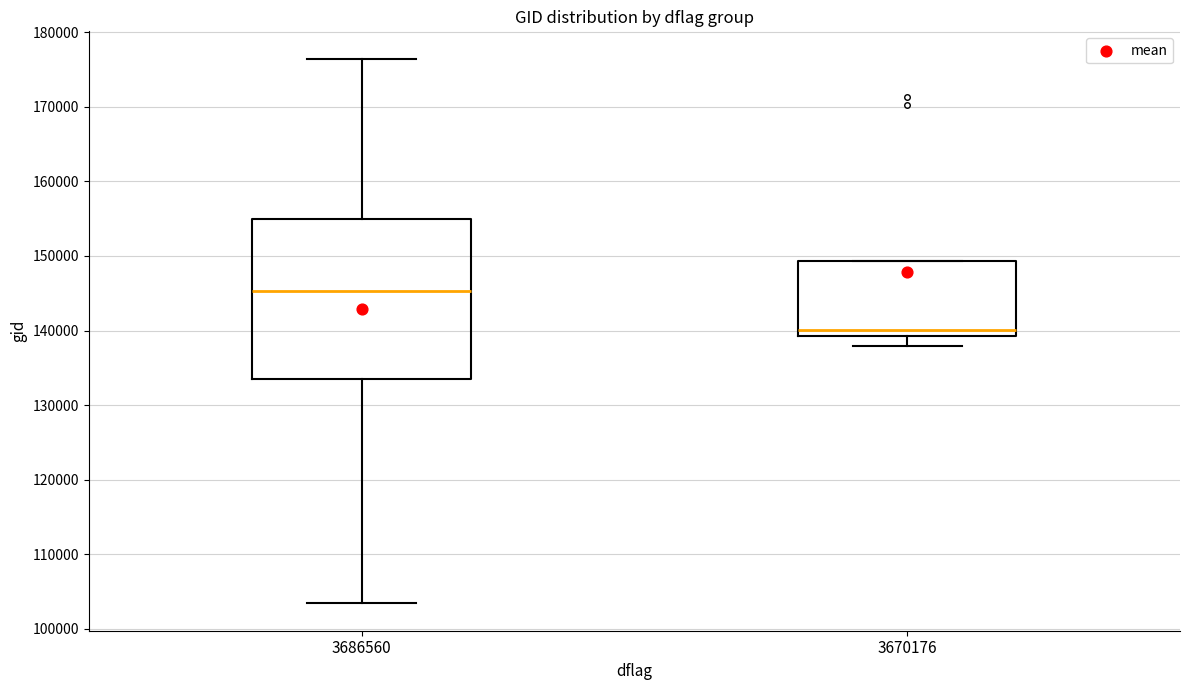

Which box is the tallest, from its lower edge to its upper edge?

3686560